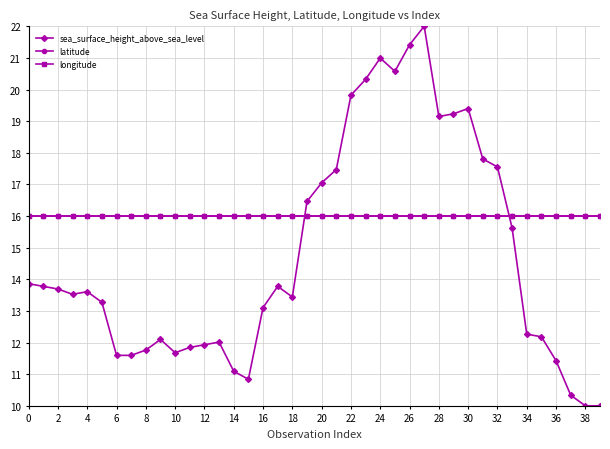

Reading left to right, list all the values displayed in this chart.

sea_surface_height_above_sea_level: 13.9	13.8	13.7	13.5	13.6	13.3	11.6	11.6	11.8	12.1	11.7	11.8	11.9	12.0	11.1	10.8	13.1	13.8	13.4	16.5	17.0	17.5	19.8	20.3	21.0	20.6	21.4	22.0	19.1	19.2	19.4	17.8	17.6	15.6	12.3	12.2	11.4	10.3	10.0	10.0
latitude: 16.0	16.0	16.0	16.0	16.0	16.0	16.0	16.0	16.0	16.0	16.0	16.0	16.0	16.0	16.0	16.0	16.0	16.0	16.0	16.0	16.0	16.0	16.0	16.0	16.0	16.0	16.0	16.0	16.0	16.0	16.0	16.0	16.0	16.0	16.0	16.0	16.0	16.0	16.0	16.0
longitude: 16.0	16.0	16.0	16.0	16.0	16.0	16.0	16.0	16.0	16.0	16.0	16.0	16.0	16.0	16.0	16.0	16.0	16.0	16.0	16.0	16.0	16.0	16.0	16.0	16.0	16.0	16.0	16.0	16.0	16.0	16.0	16.0	16.0	16.0	16.0	16.0	16.0	16.0	16.0	16.0